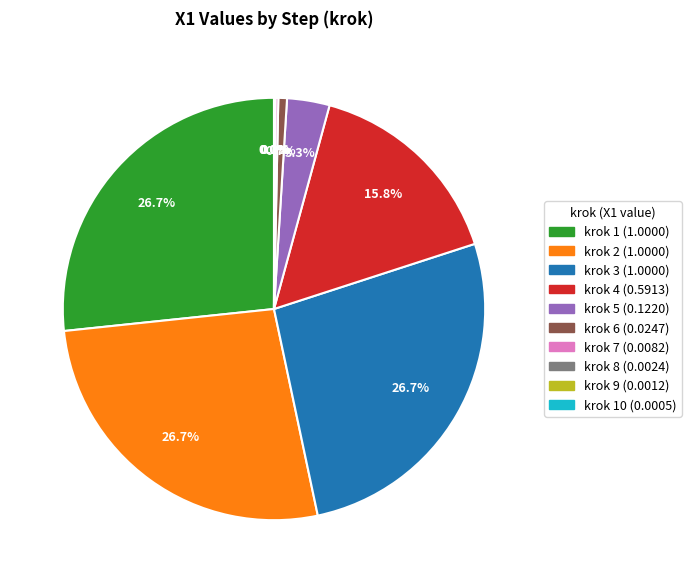

Is there a majority slice in this chart?

No